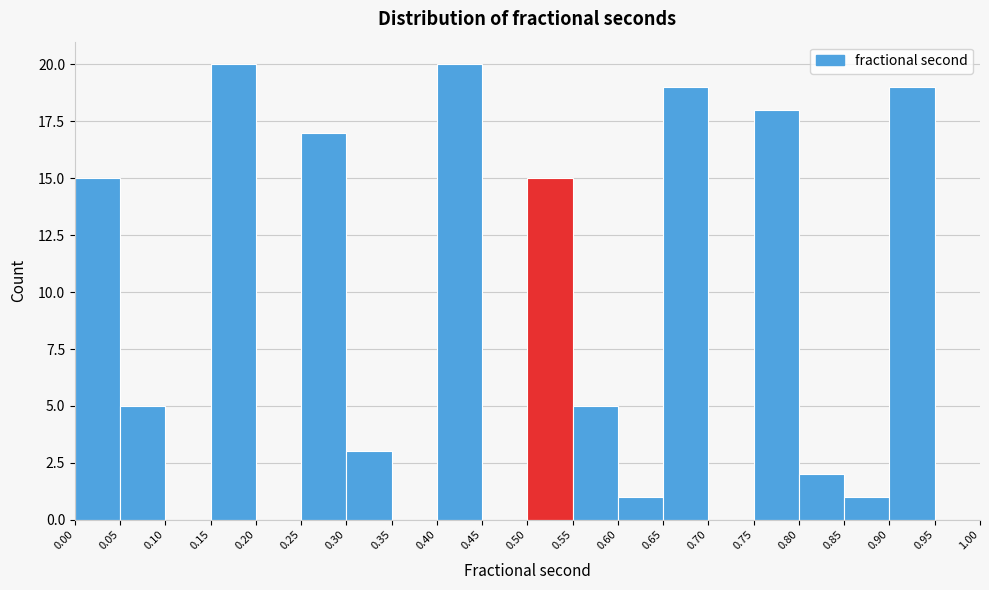

How tall is the bar that spans 0.30 to 0.35 on the x-axis? The values are not printed on the chart, so give them approximately, as read against the axis.

3